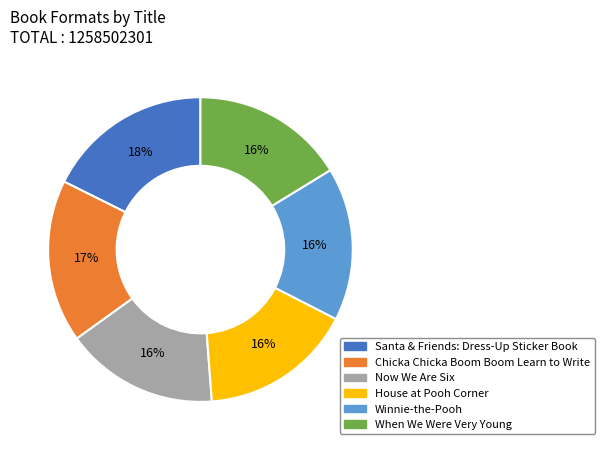

What is the ratio of the value at When We Were Very Young to the value at Winnie-the-Pooh?

1.0